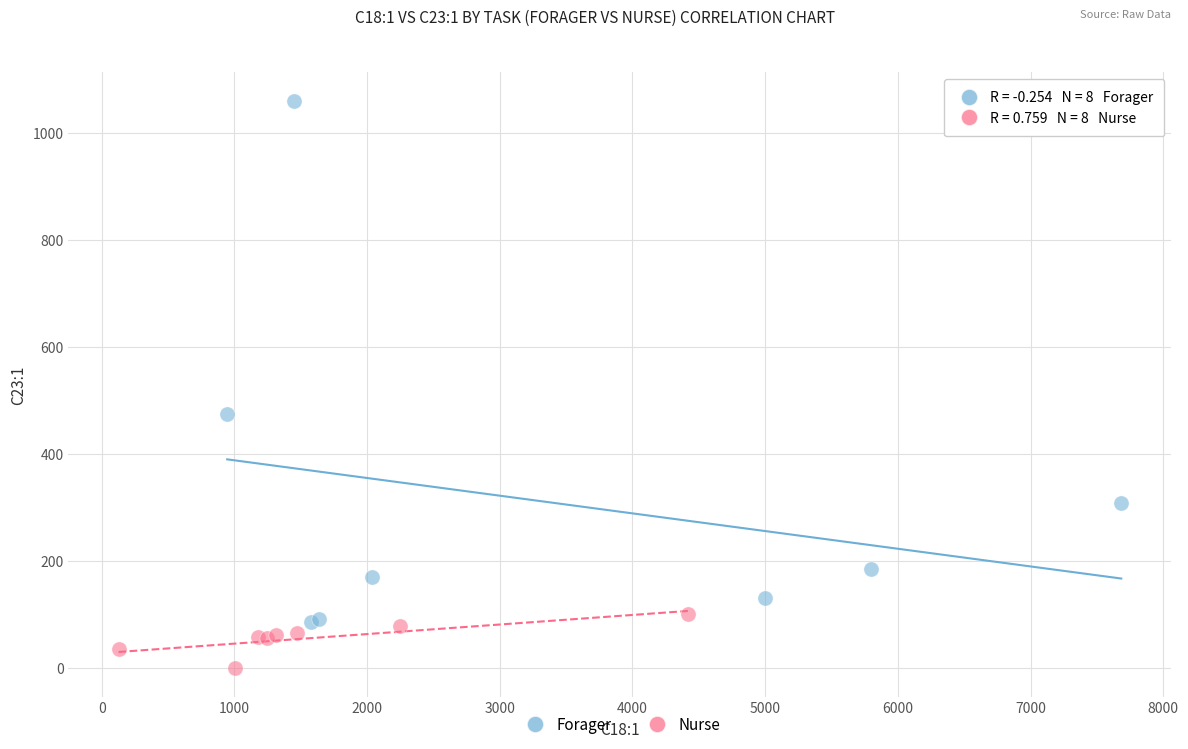

Which series contains the highest Y value?

Forager